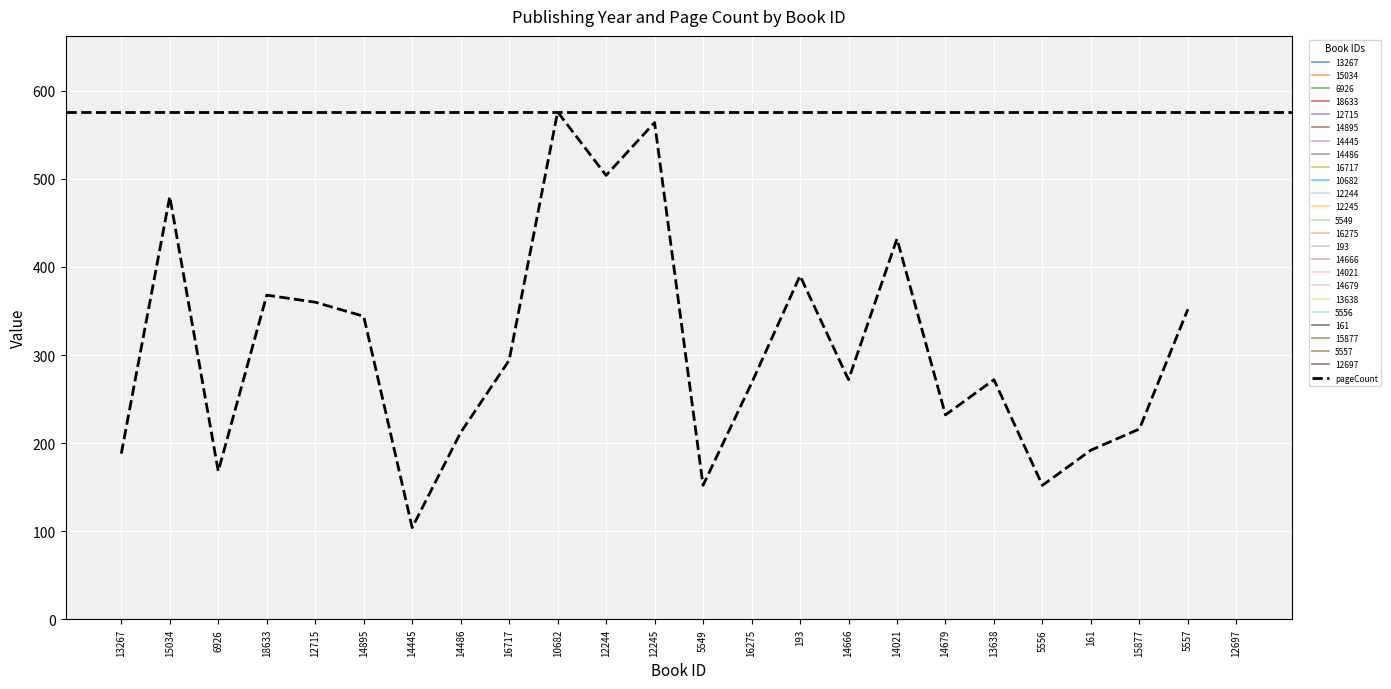

List the labels in order of value, smallest first.

14445, 5549, 5556, 6926, 13267, 161, 14486, 15877, 14679, 16275, 14666, 13638, 16717, 14895, 5557, 12715, 18633, 193, 14021, 15034, 12244, 12245, 10682, 12697